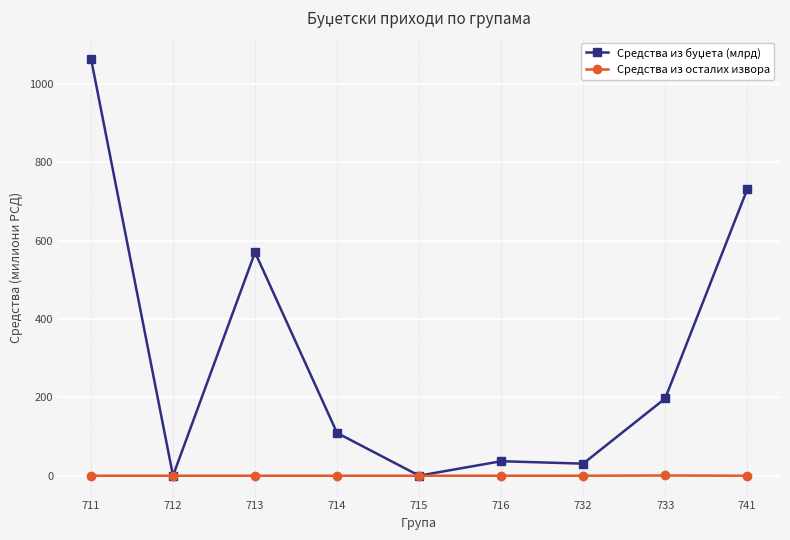

Does the chart have visible grid lines?

Yes